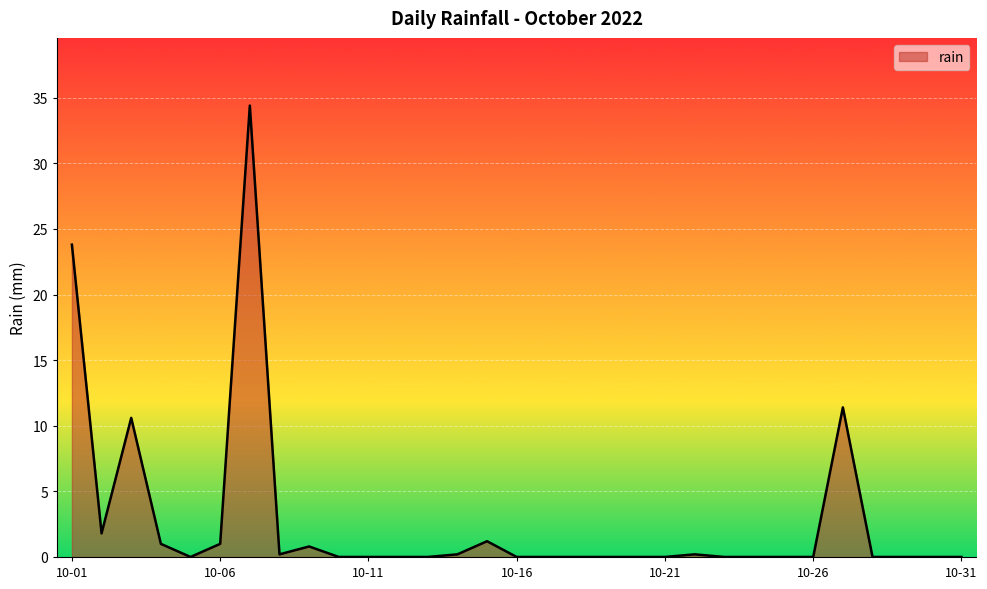

What is the difference between the maximum and minimum values?

34.4